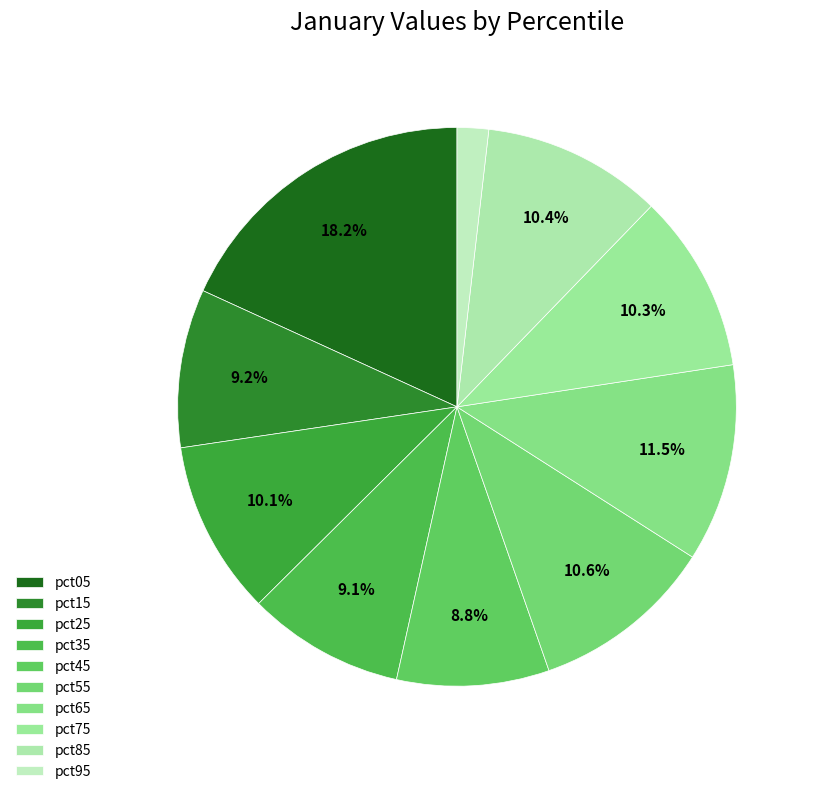

To the nearest percent, what portion does pct65 represent?

11%